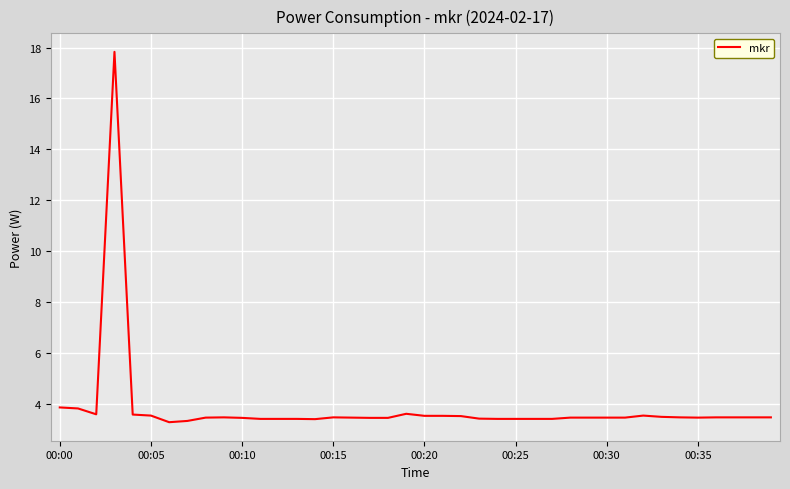

What is the difference between the maximum and minimum values?

14.5